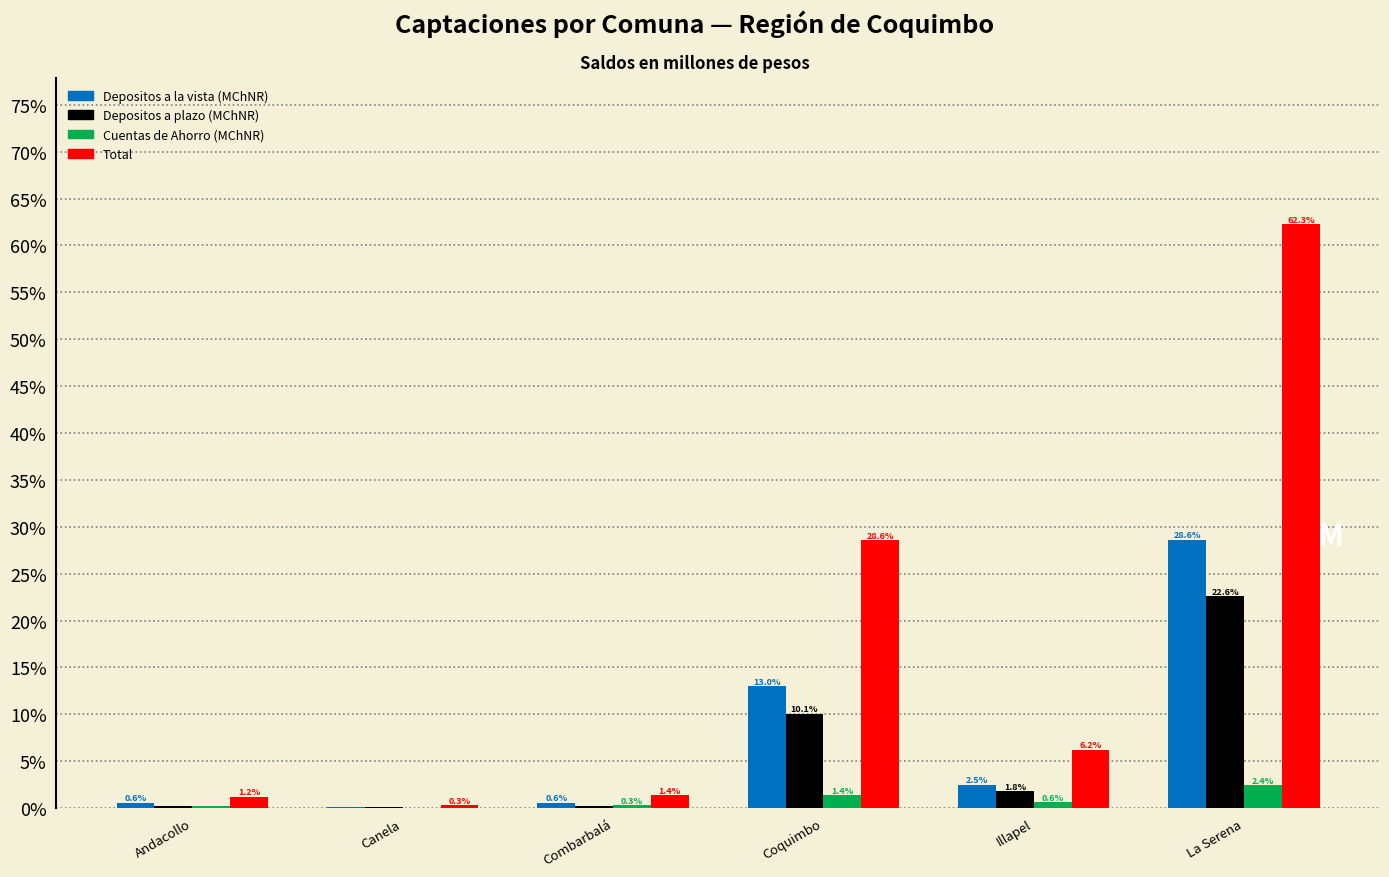

Between Coquimbo and La Serena, which series saw the biggest shift?

Total